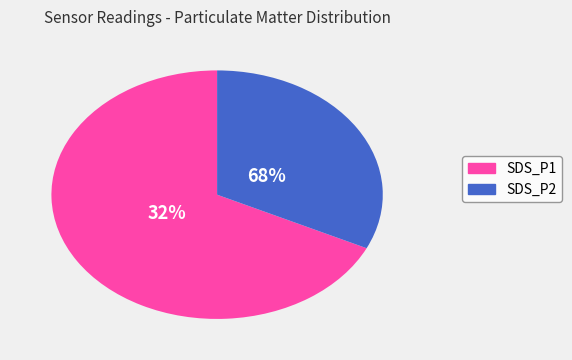

Is it true that SDS_P1 is 79% of the pie?

False